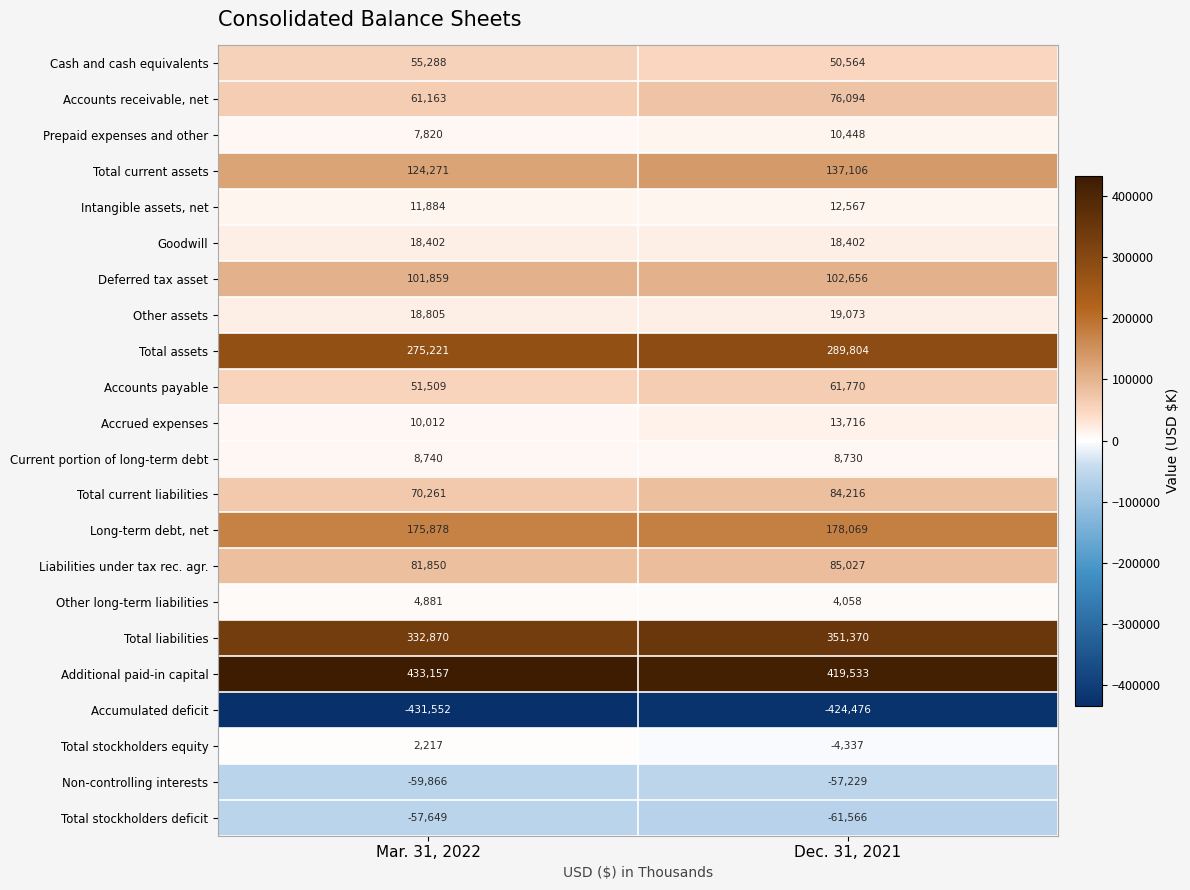

At which category is the sum across all series the highest?

Dec. 31, 2021